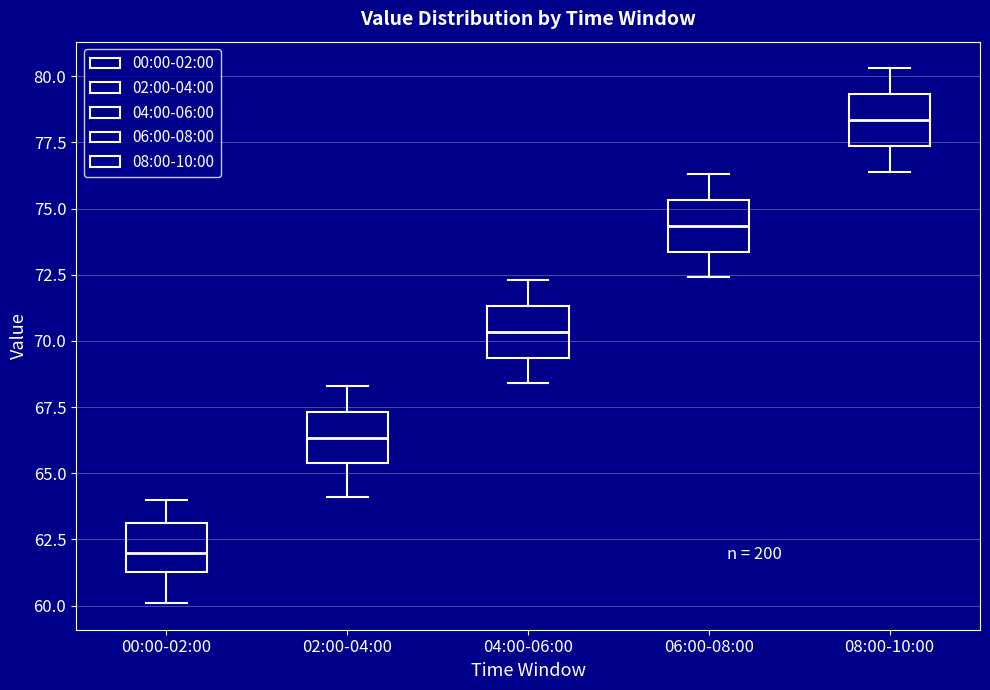

Which box's median line is the lowest?

00:00-02:00